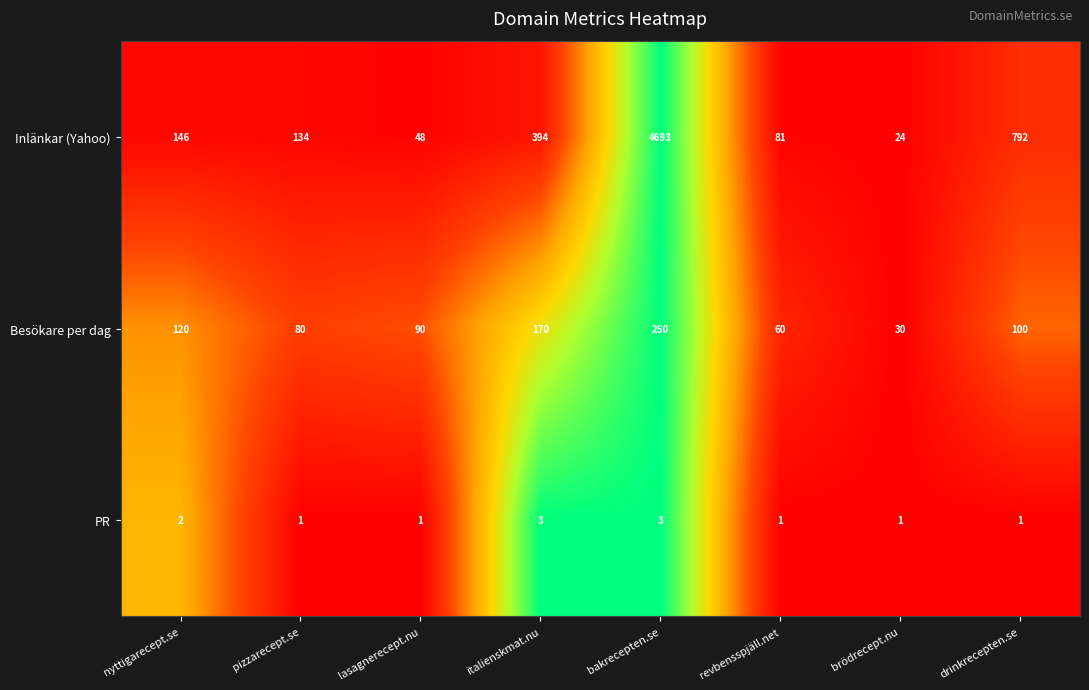

Which series has the largest total across all categories?

Inlänkar (Yahoo)